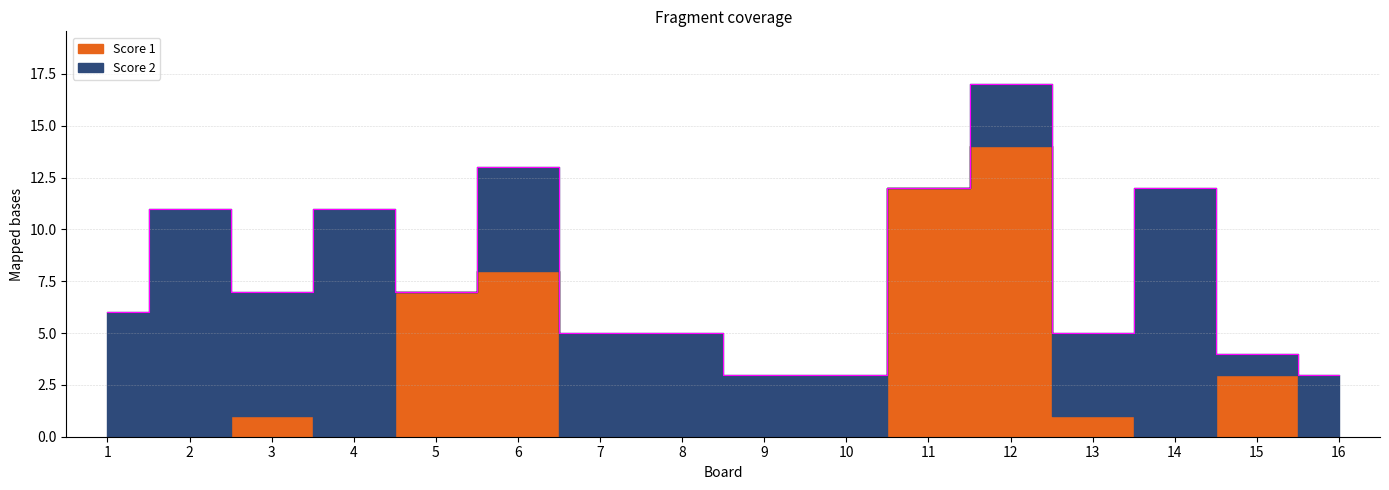

What is the sum of the Score 2 values at 1 and 11?

6